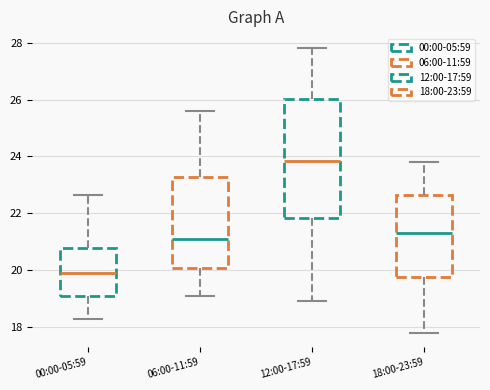

Reading left to right, transcribe this box plot: for each box, give where its median line is, the range the box spans, and where its two whiskers end, as read against the y-axis. The values are not printed on the chart, so give them approximately, as read against the axis.

00:00-05:59: median 19.8, box 19.0 to 20.8, whiskers 18.2 to 22.6
06:00-11:59: median 21.2, box 20.0 to 23.2, whiskers 19.2 to 25.6
12:00-17:59: median 23.8, box 21.8 to 26.0, whiskers 19.0 to 27.8
18:00-23:59: median 21.4, box 19.8 to 22.6, whiskers 17.8 to 23.8